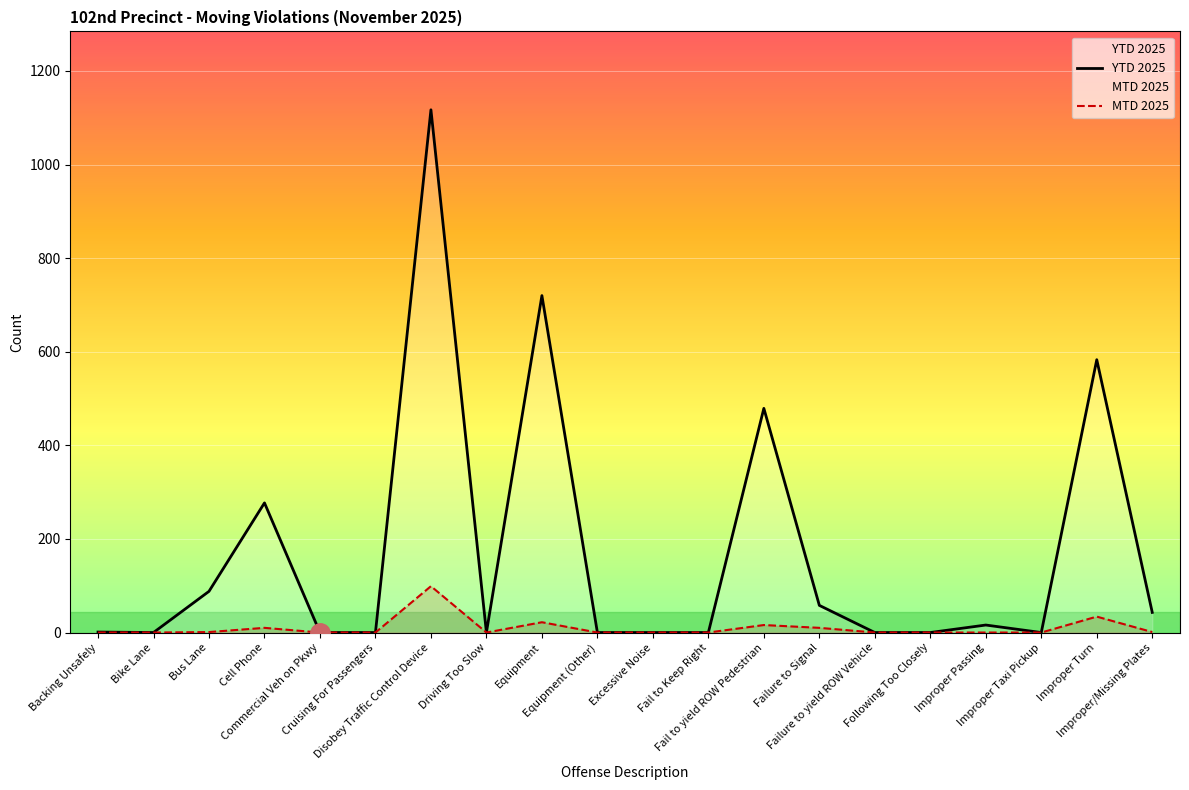

Between Fail to Keep Right and Improper Turn, which is larger?

Improper Turn